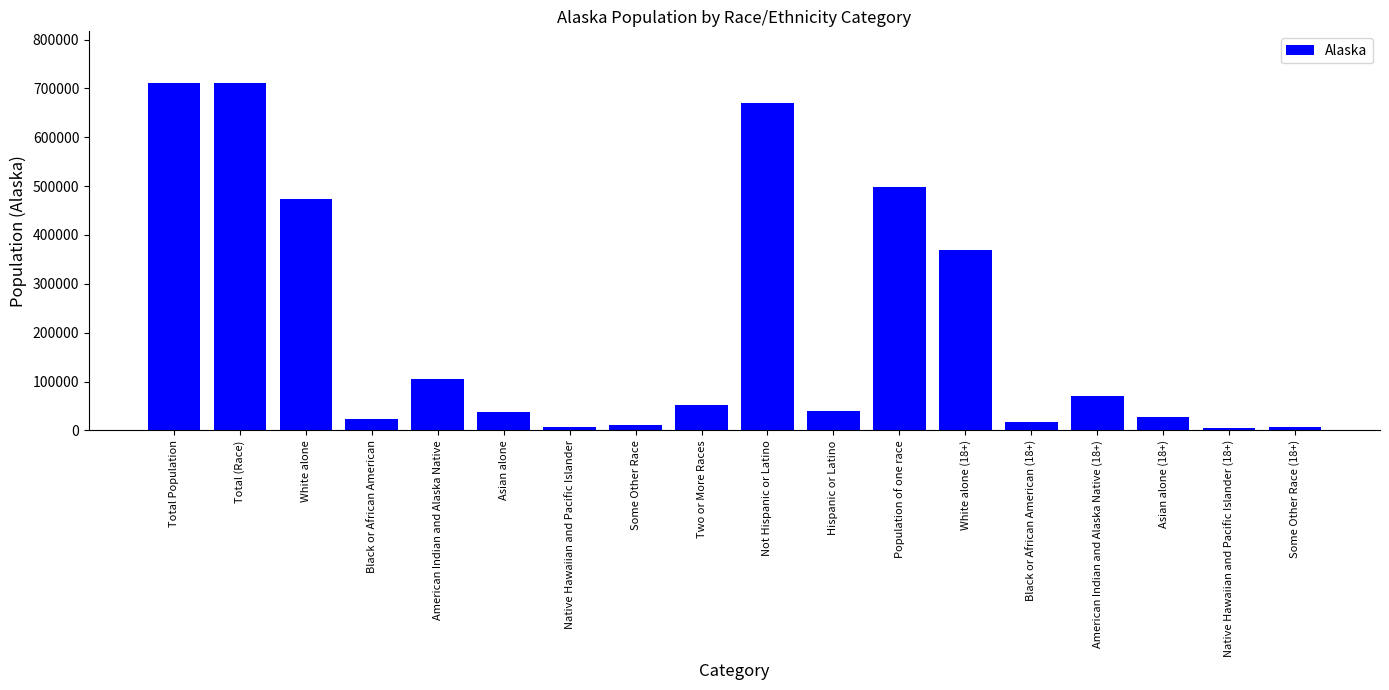

Is it true that the value at Asian alone is 38135?

True